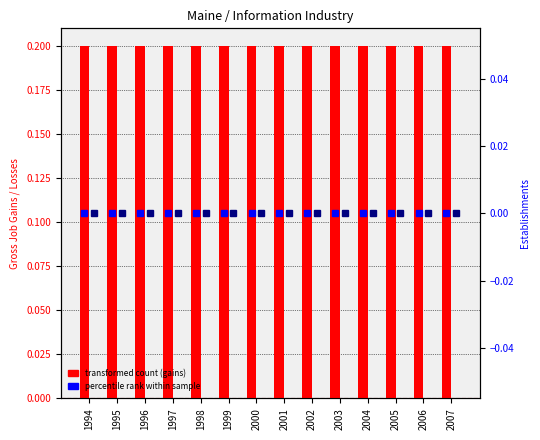

Which series has the largest range (max minus min)?

transformed count (gains)